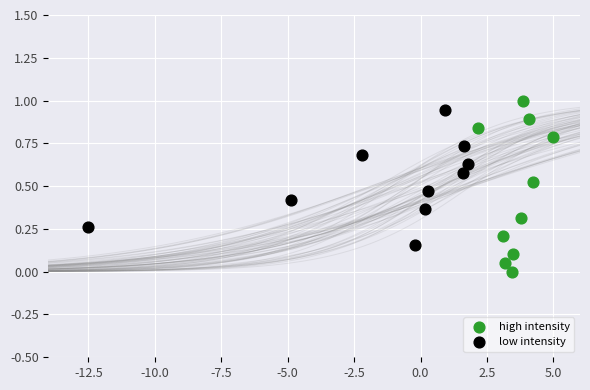

Which series contains the lowest Y value?

high intensity